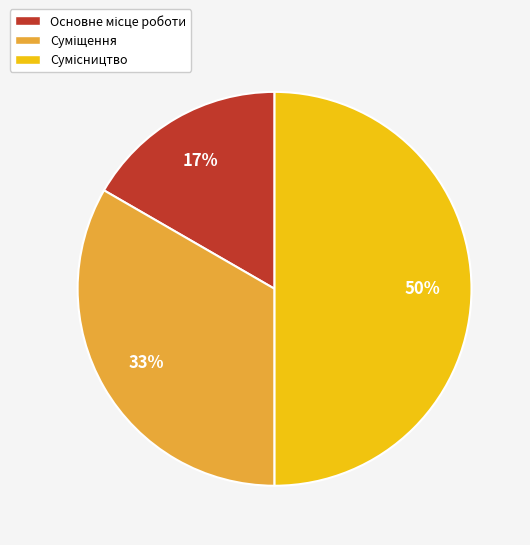

To the nearest percent, what is the difference between the largest and smallest slice percentages?

33%